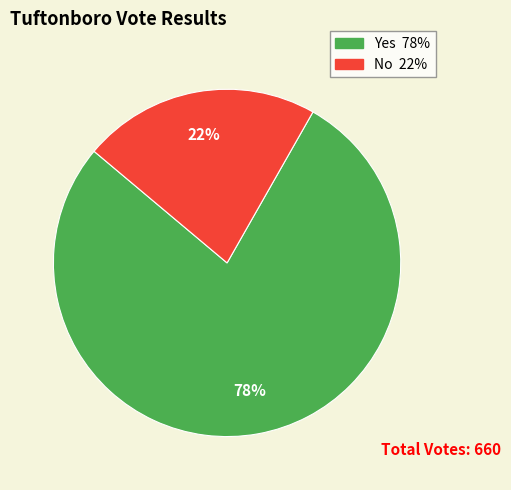

Which slice represents more than half of the pie?

Yes